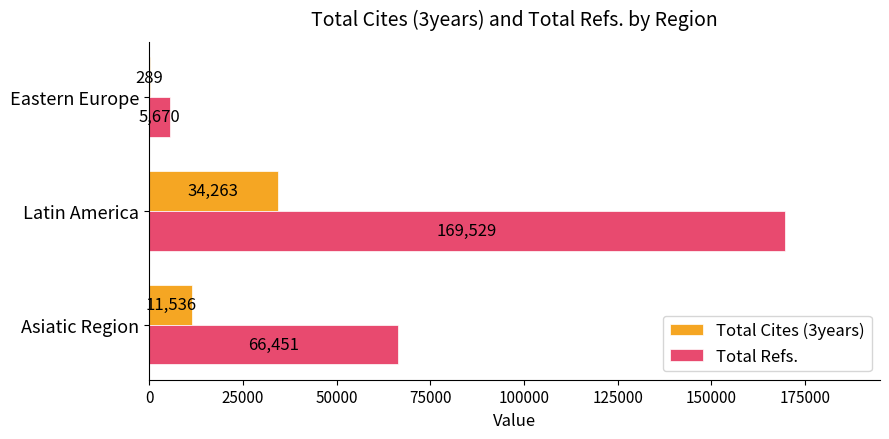

What is the highest value of the Total Refs. series?

169529